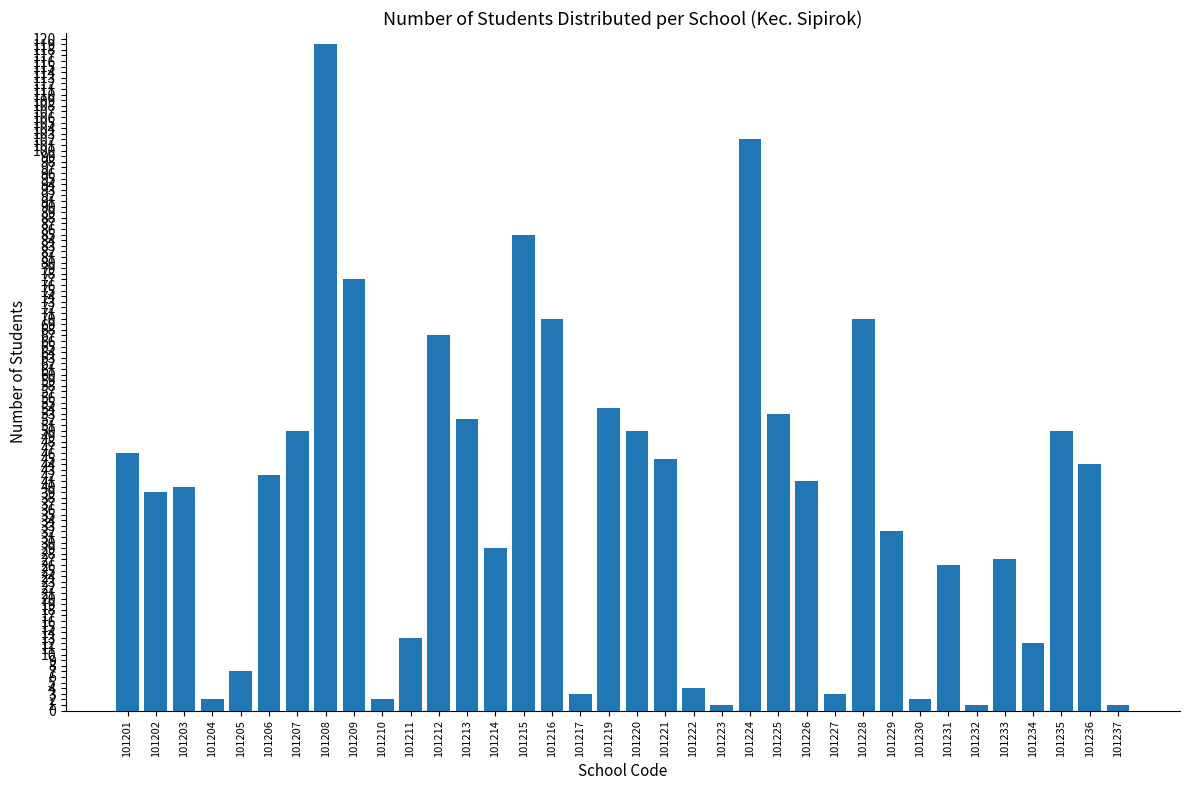

What is the value of the 15th bar from the left?

85